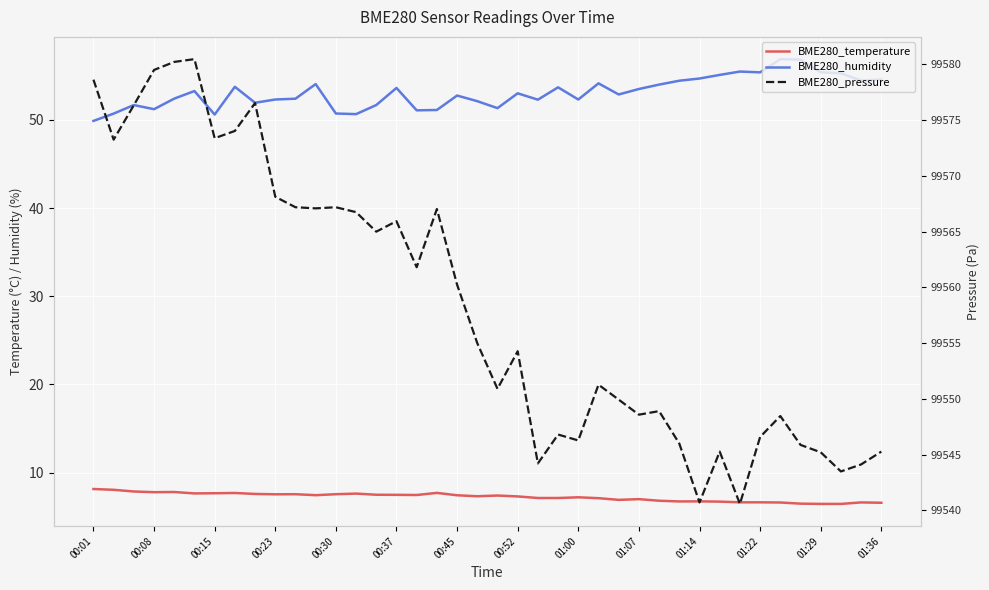

How many interior local peaks does the BME280_temperature series have?

10